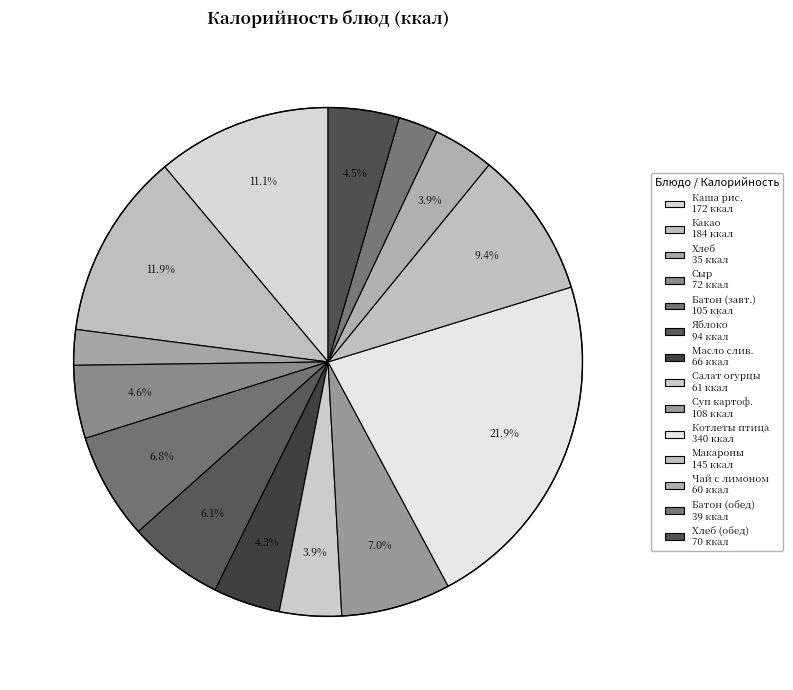

How many segments does this pie chart have?

14